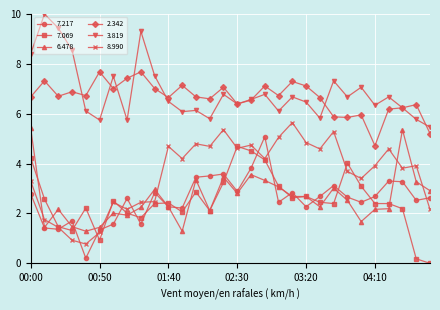

Rank the series by their maximum value, from highest to lowest.

3.819, 2.342, 8.990, 6.478, 7.217, 7.069